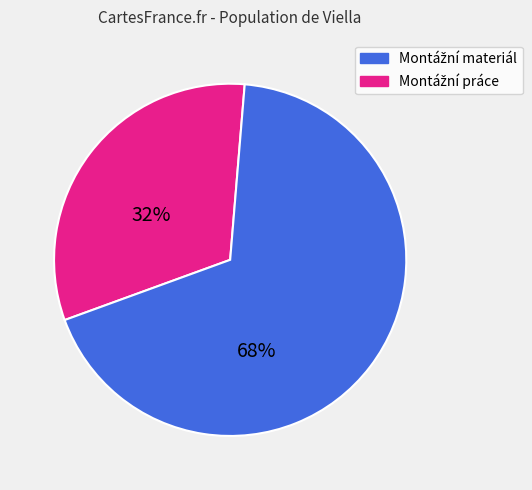

To the nearest percent, what is the difference between the largest and smallest slice percentages?

36%